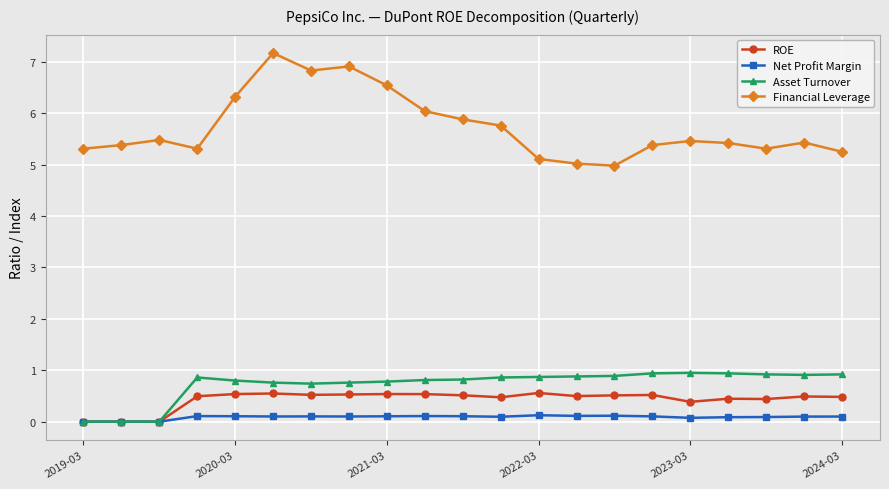

Is this an area chart (filled region under the line)?

No